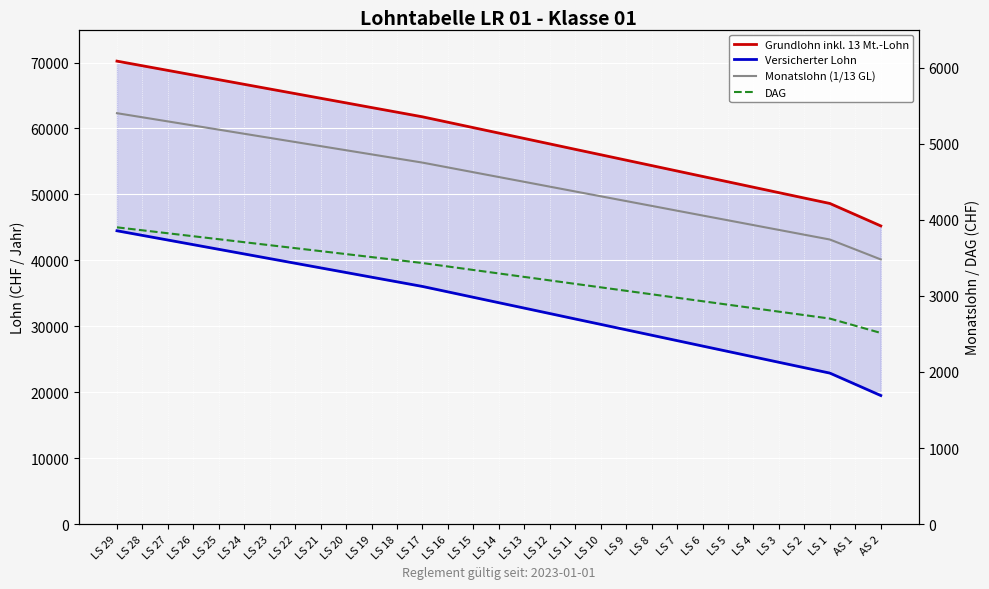

Between LS 11 and LS 22, which is larger?

LS 22